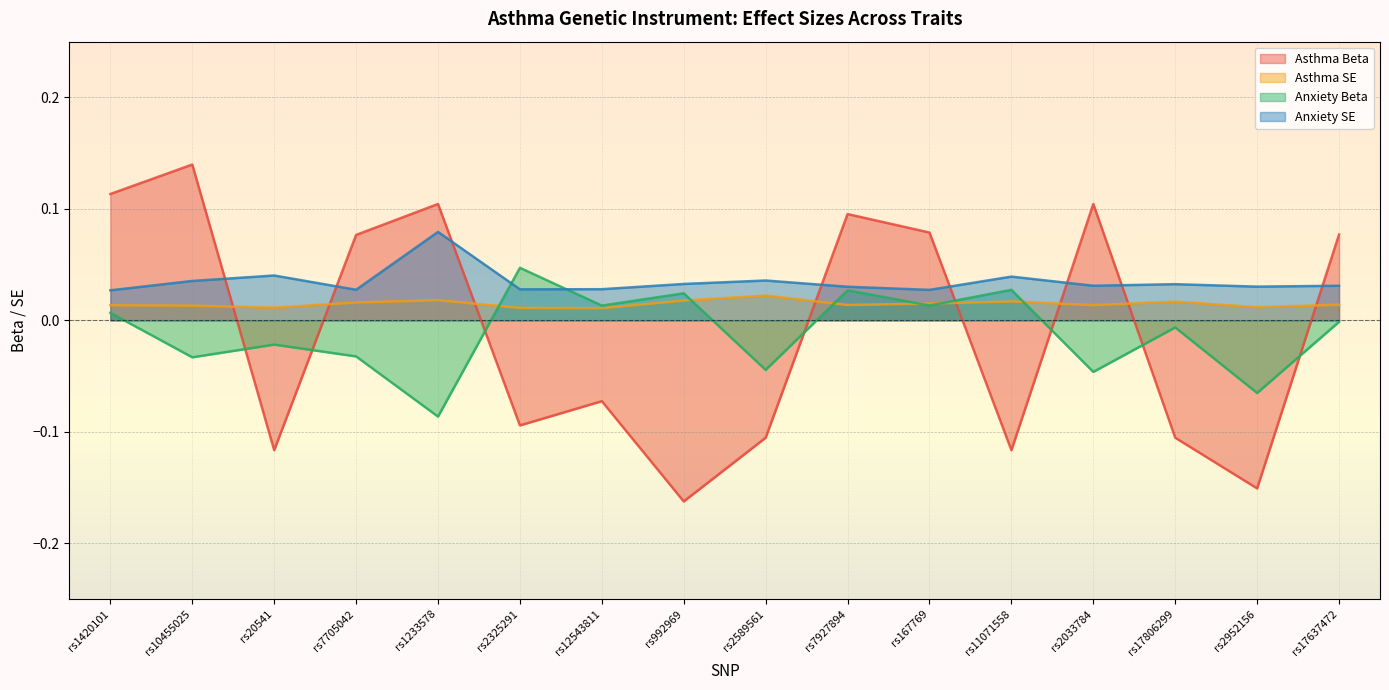

The Anxiety Beta series shows 0.0 at rs992969. True or false?

False